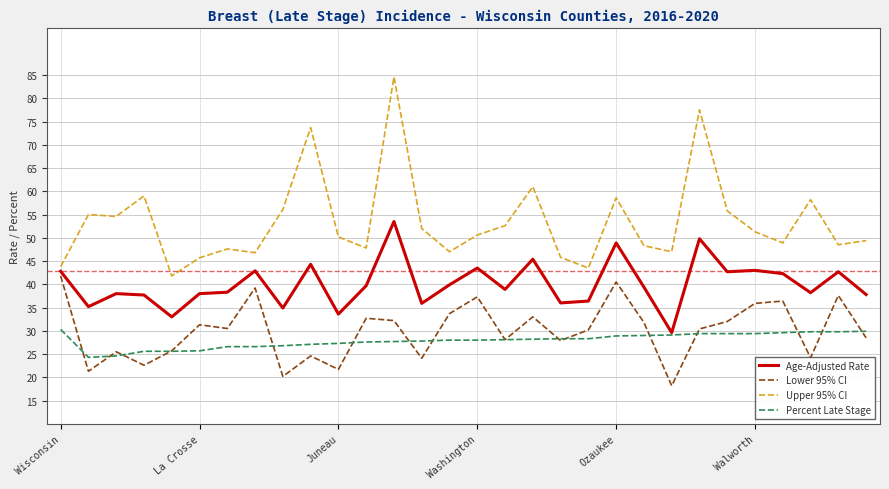

Which series has the widest spread of values?

Upper 95% CI